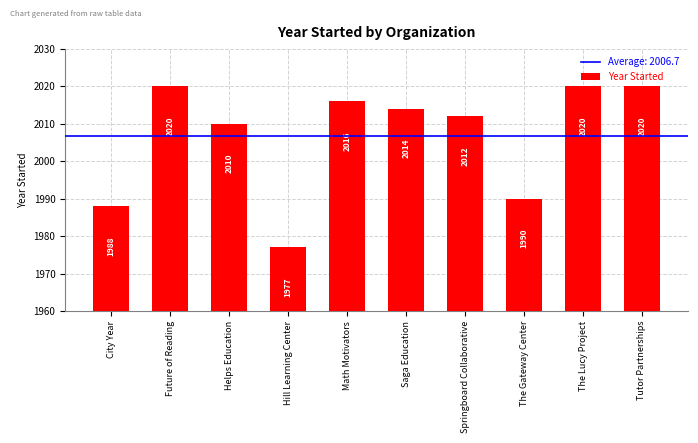

How many data points does each series have?

10